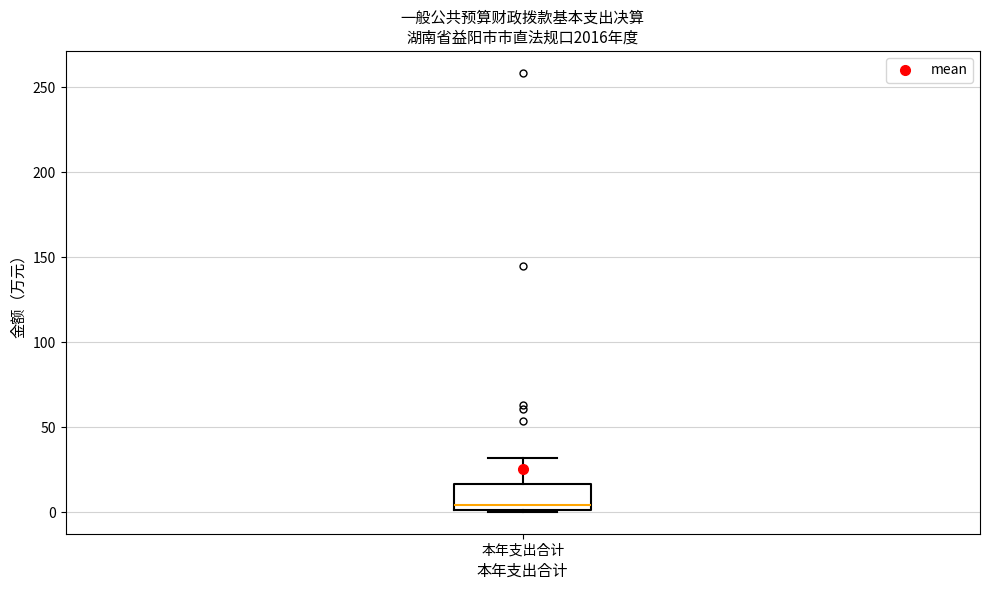

Read this box plot against the y-axis: the position of the median line, the range covered by the box, and the ends of both whiskers. The values are not printed on the chart, so give them approximately, as read against the axis.

median 5, box 0 to 15, whiskers 0 to 30